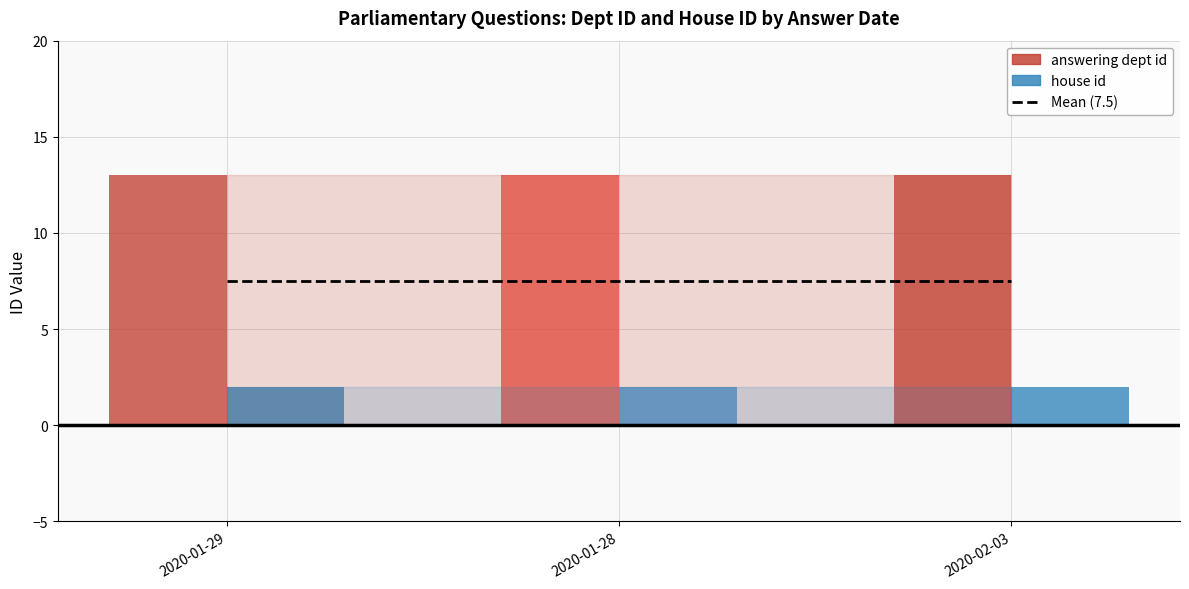

What is the sum of the answering dept id values at 2020-01-28 and 2020-01-29?

26